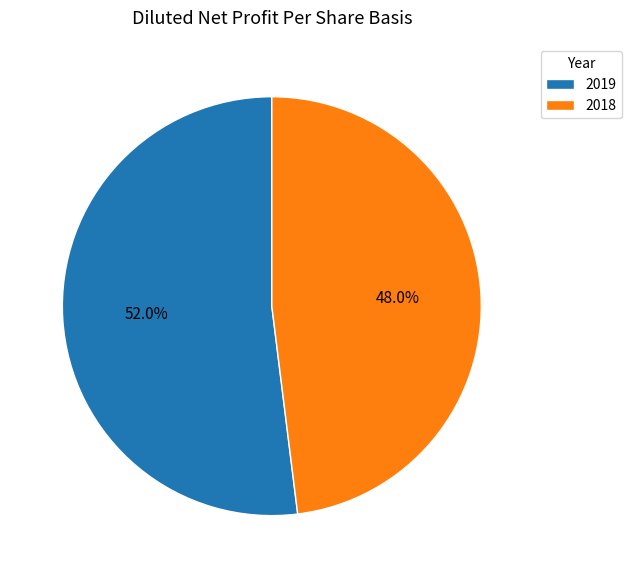

Rank the categories by value from lowest to highest.

2018, 2019